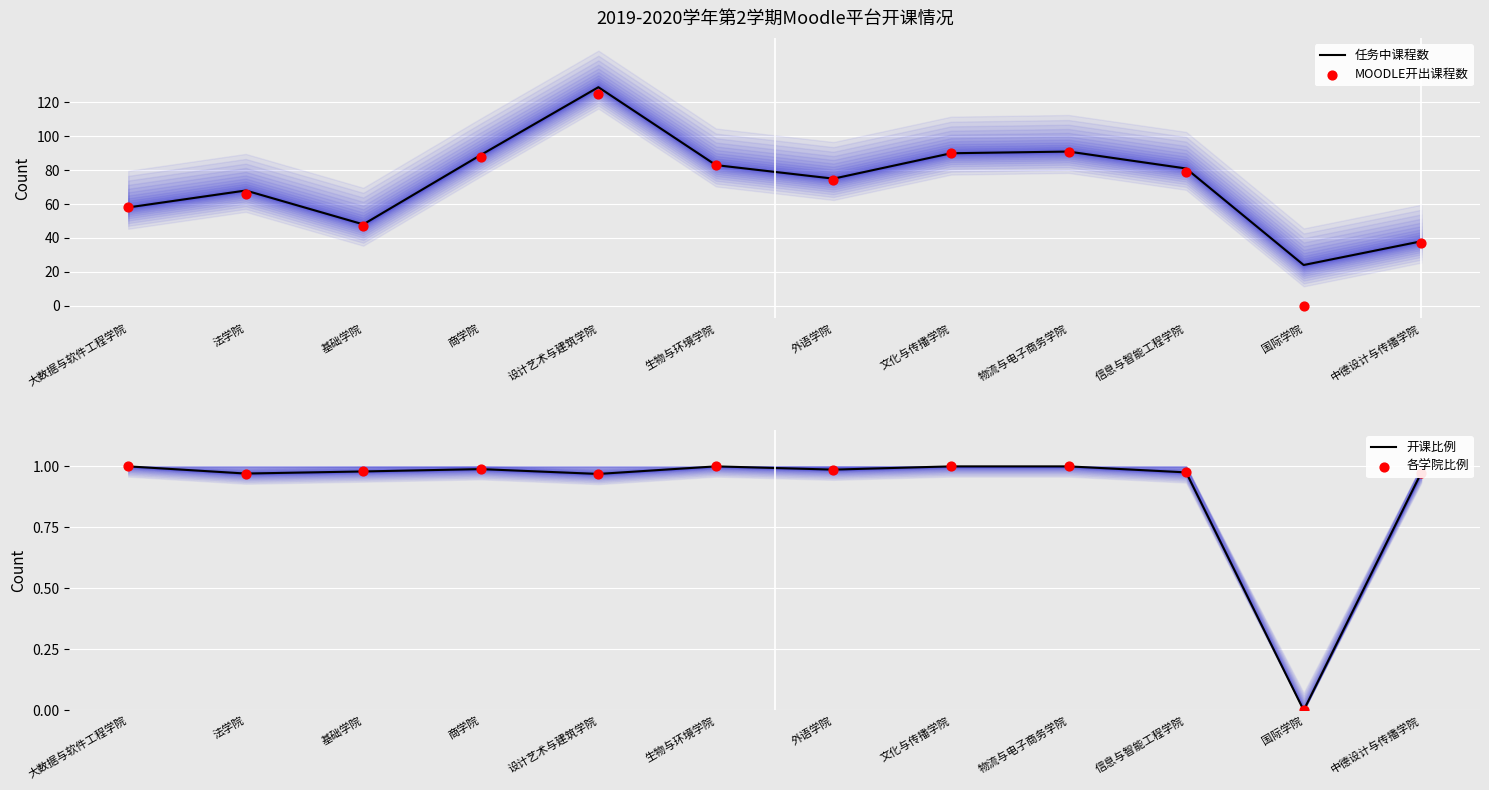

Which series has the largest Y range (max minus min)?

MOODLE开出课程数